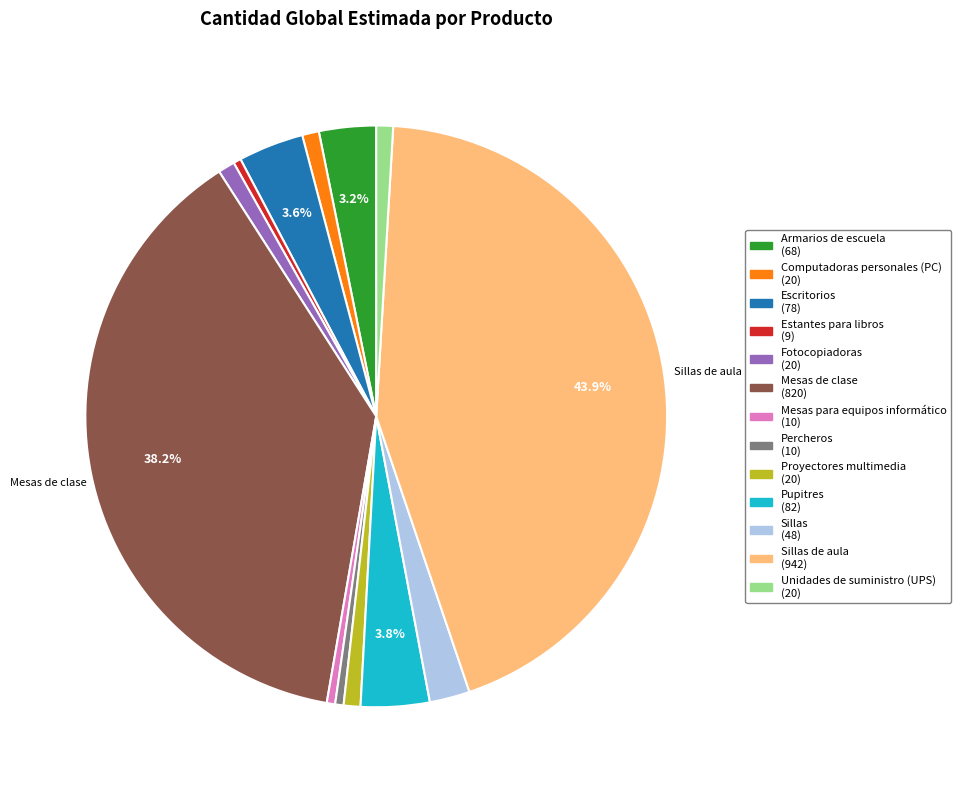

Does any single category account for the majority?

No